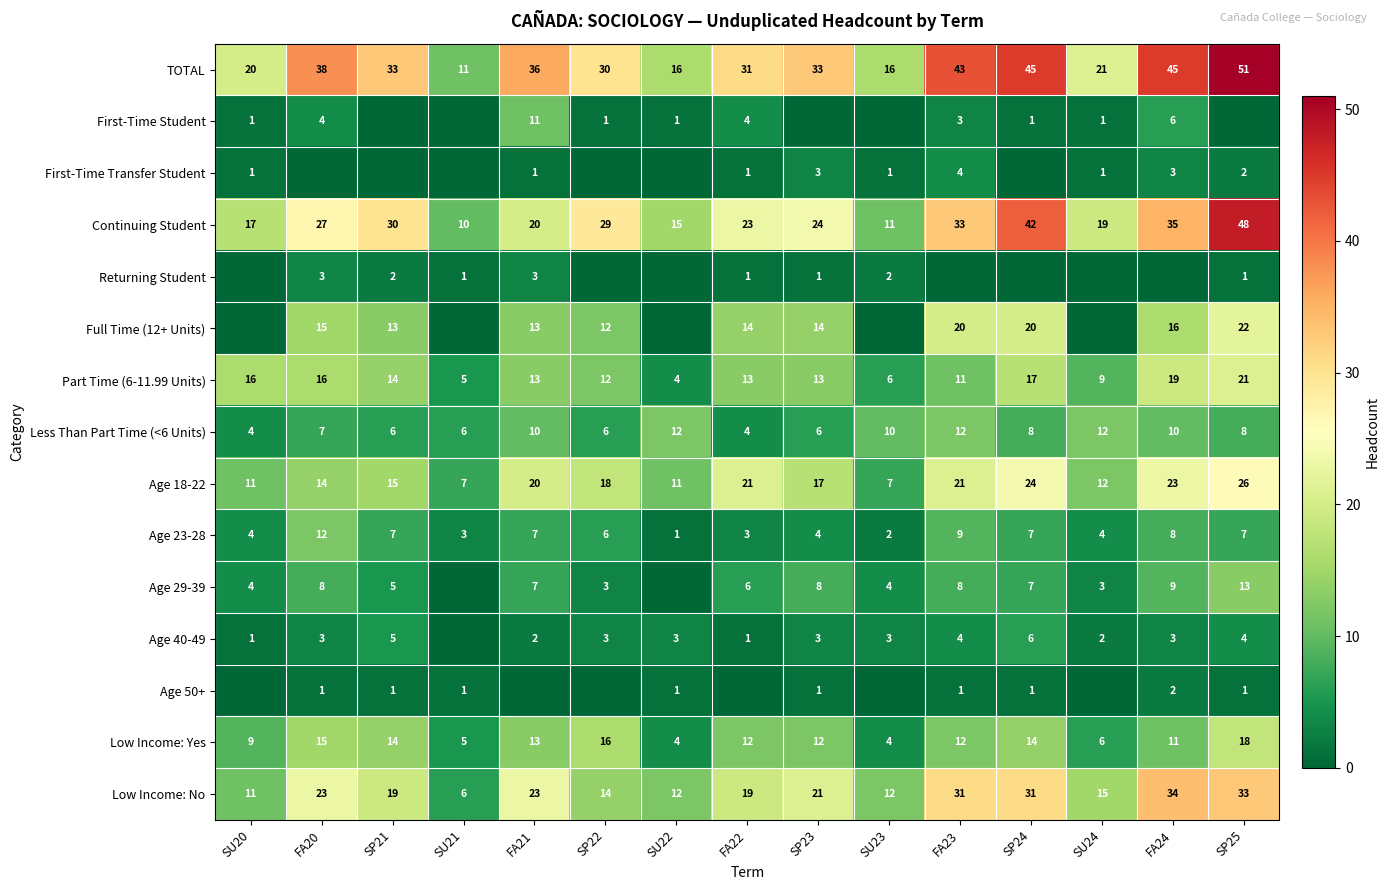

What is the total value across all series at SU20?

99